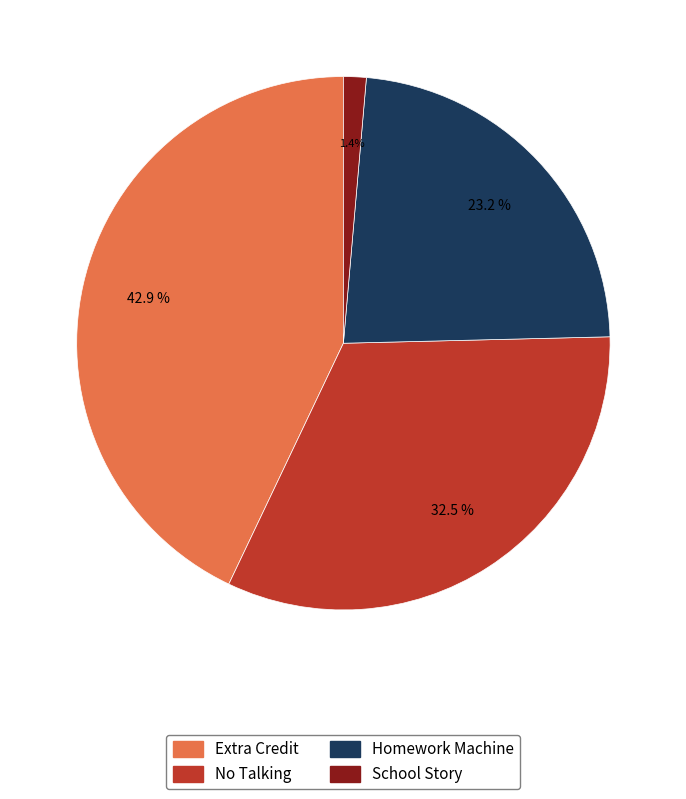

Is there a majority slice in this chart?

No